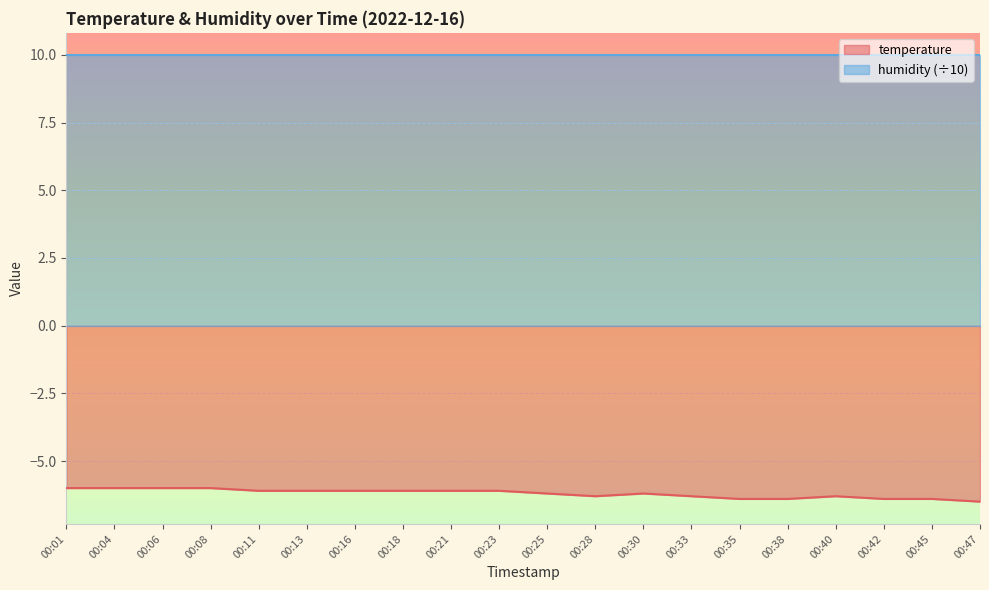

Rank the categories by value from highest to lowest.

00:01, 00:04, 00:06, 00:08, 00:11, 00:13, 00:16, 00:18, 00:21, 00:23, 00:25, 00:30, 00:28, 00:33, 00:40, 00:35, 00:38, 00:42, 00:45, 00:47